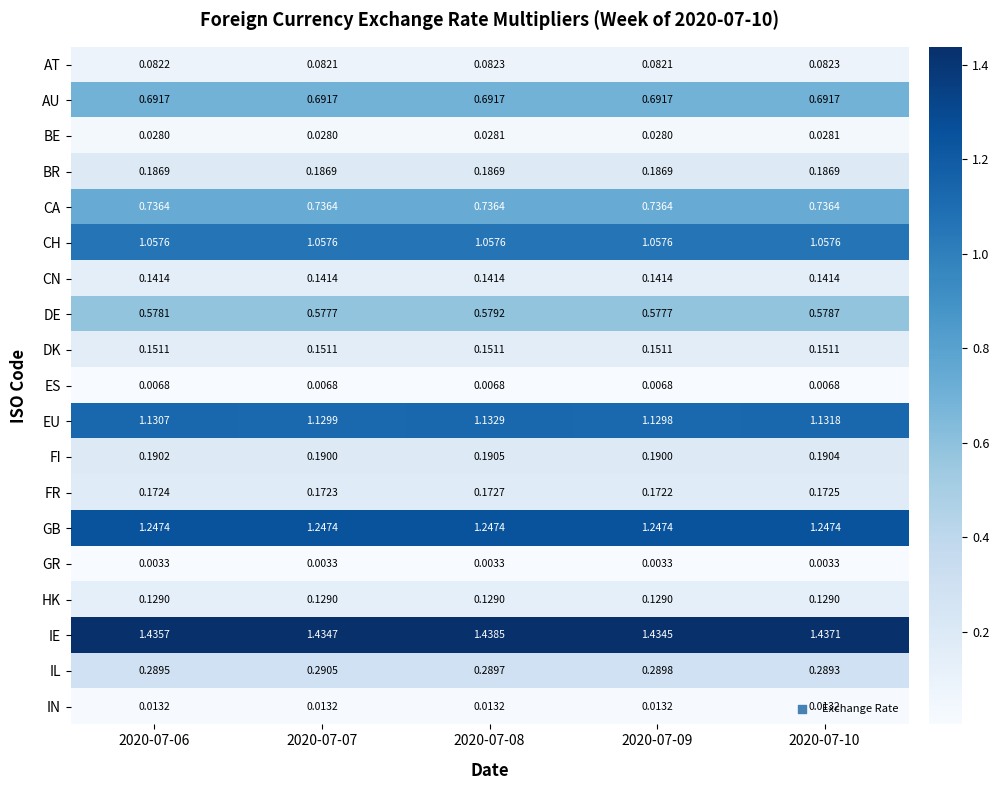

Which series has the widest spread of values?

IE